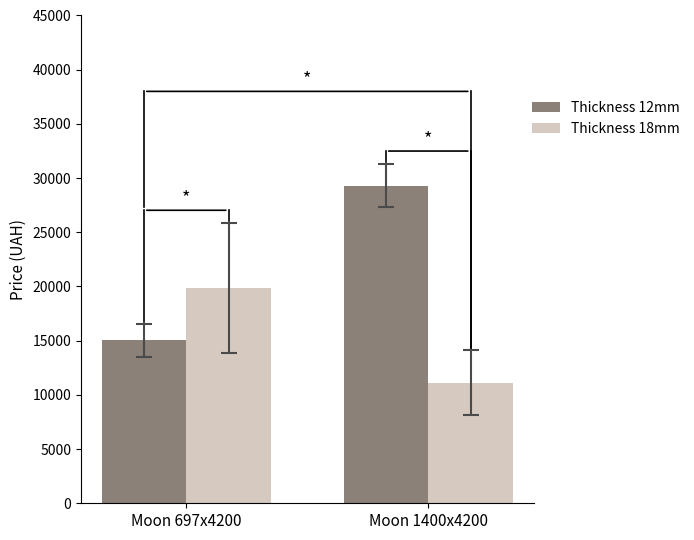

Reading left to right, list all the values displayed in this chart.

Thickness 12mm: 15019.2	29294.9
Thickness 18mm: 19831.1	11113.6